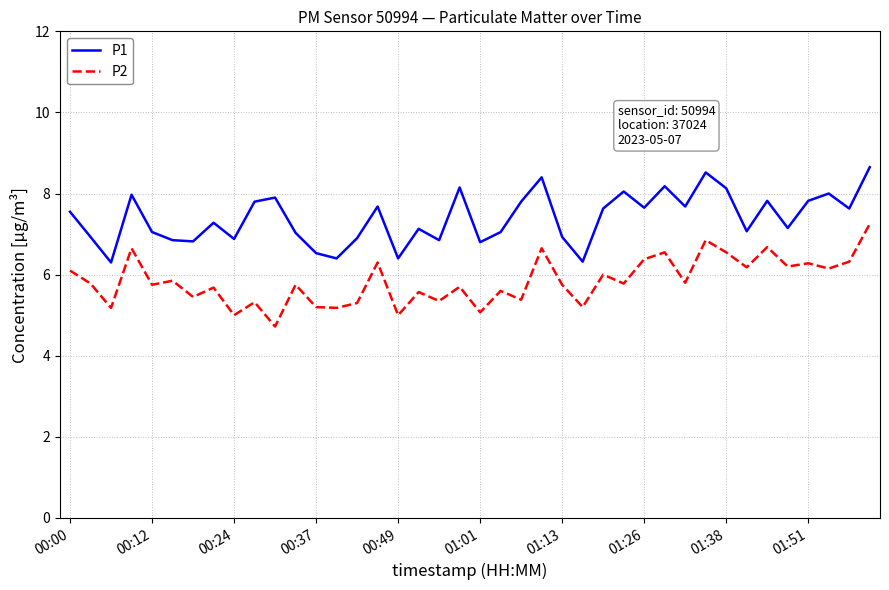

True or false: P2 and P1 intersect in this chart.

False